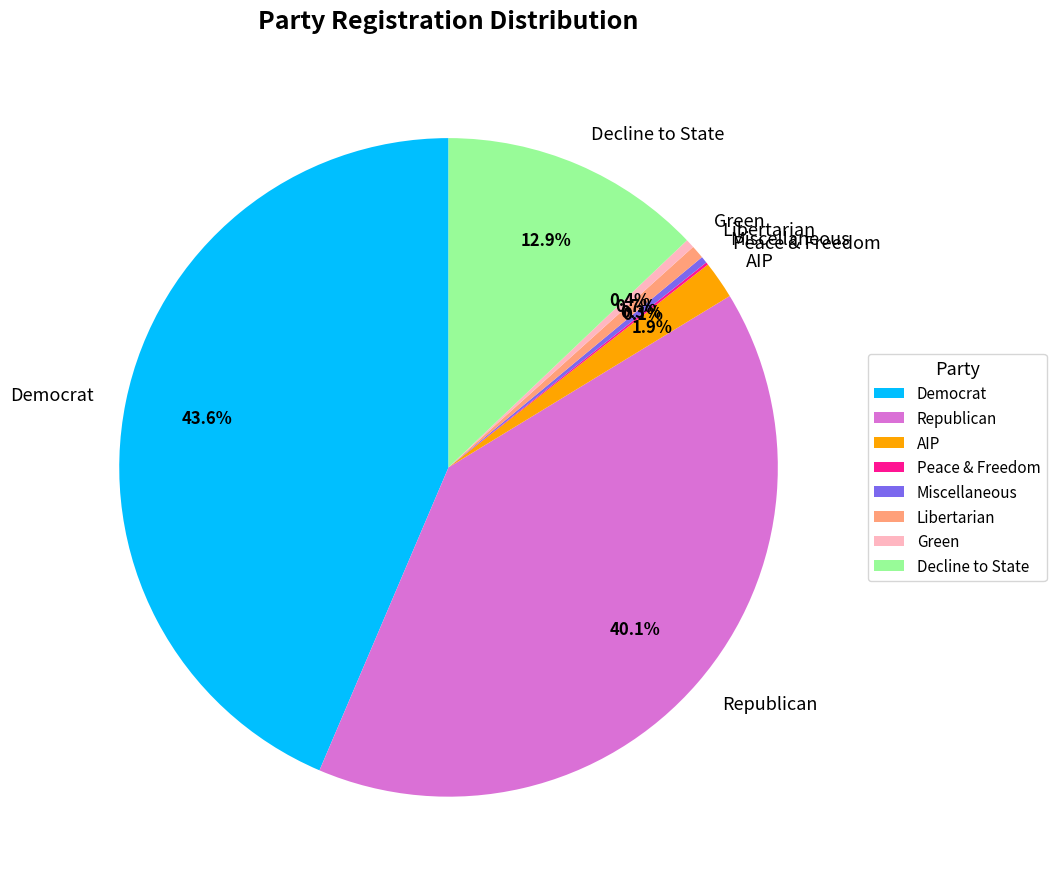

What is the largest slice in the pie chart?

Democrat